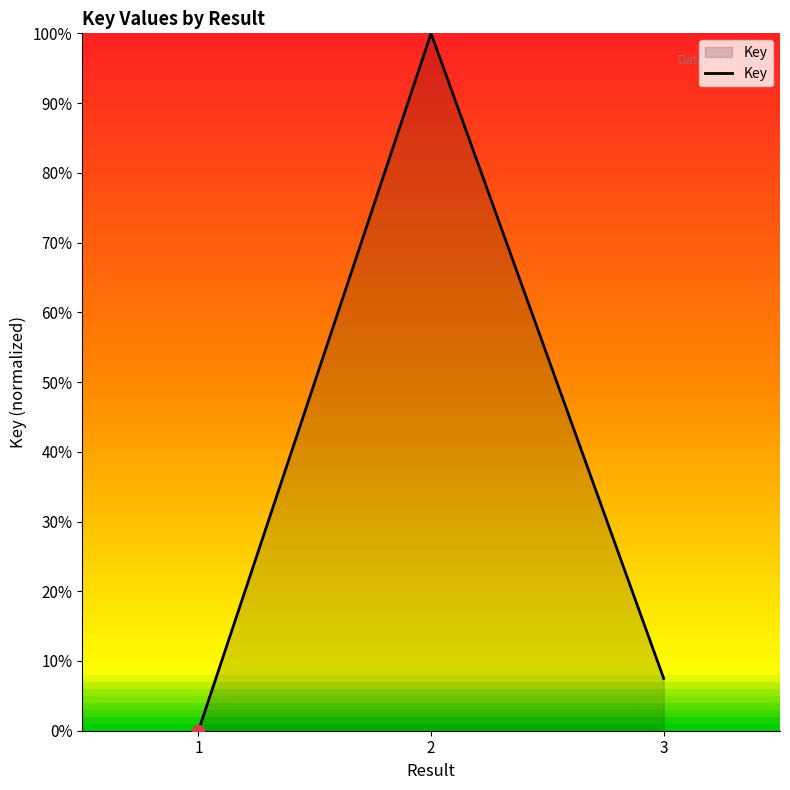

Between 1 and 3, which is larger?

3